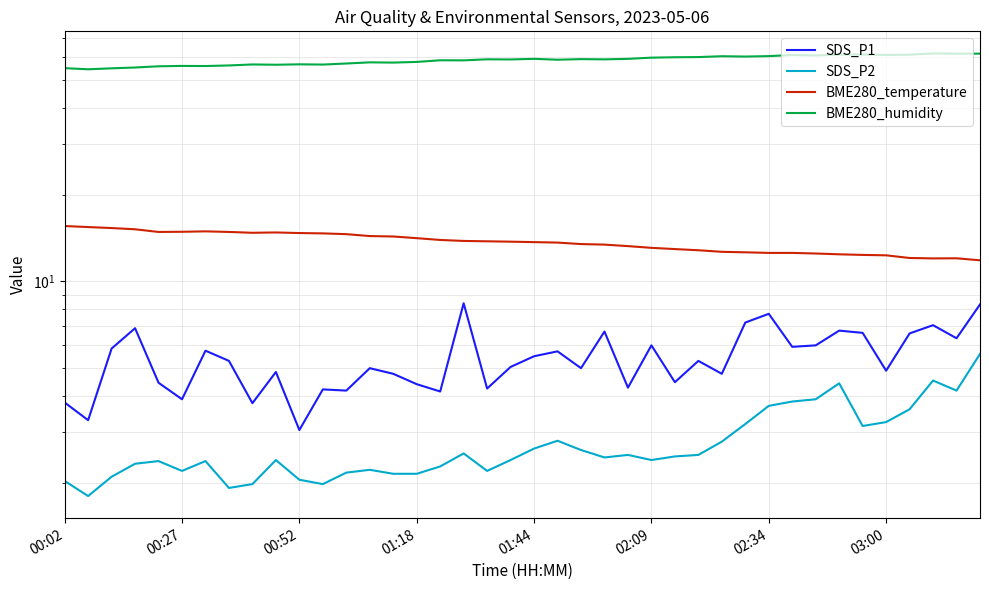

How many categories are shown in the chart?

40